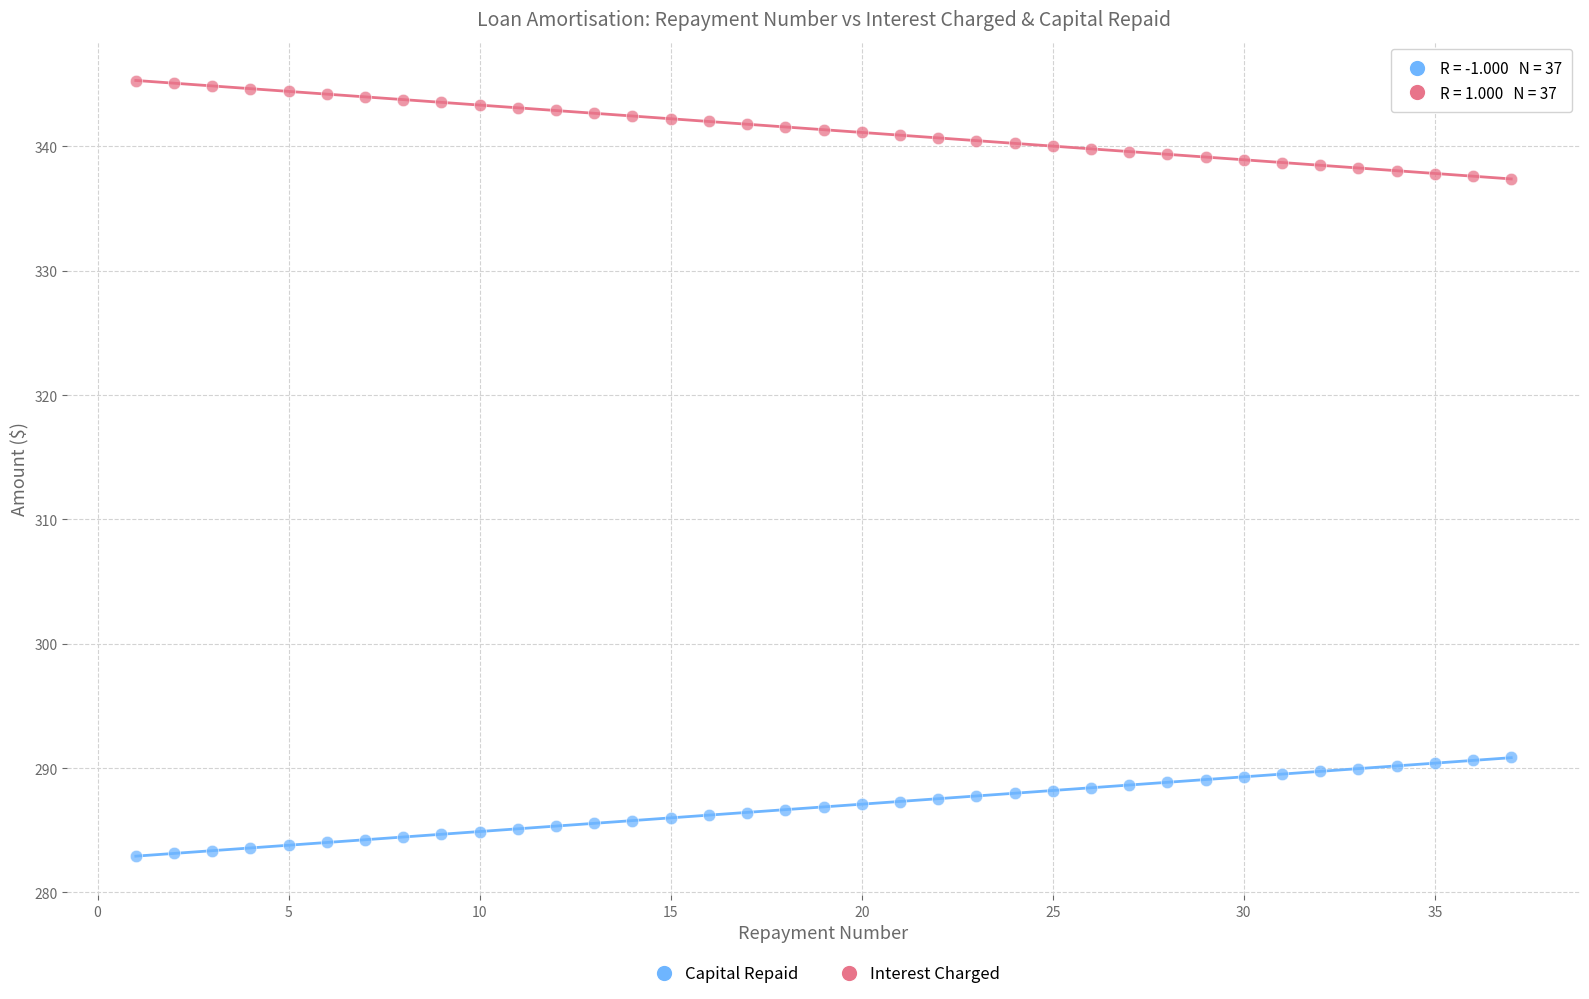

Which series contains the lowest Y value?

Capital Repaid